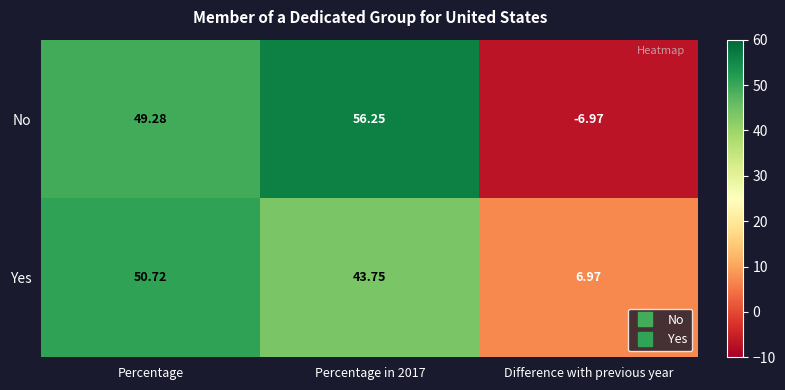

Which series has the widest spread of values?

No